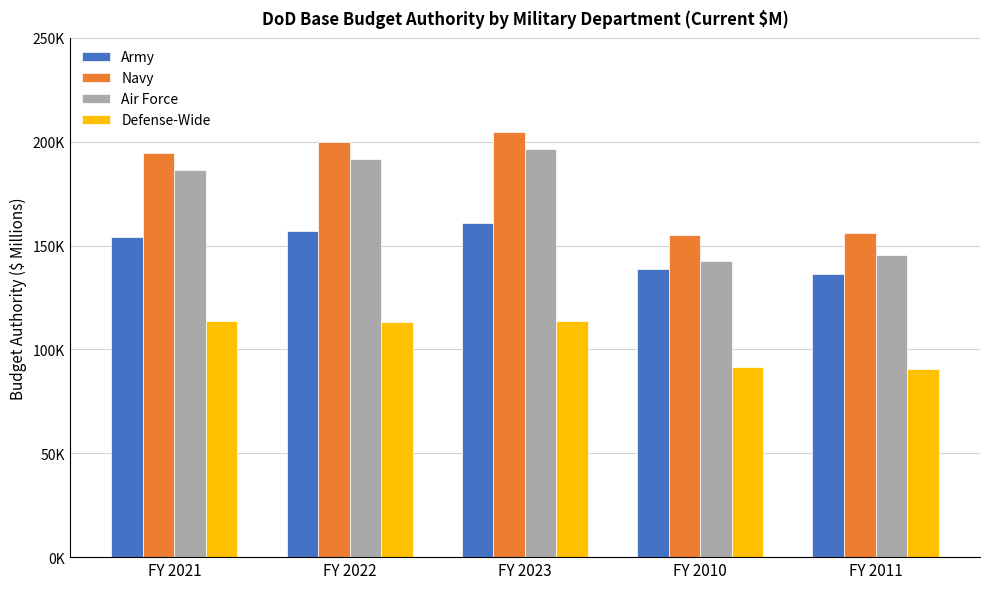

What is the label of the 3rd bar from the right?

FY 2023